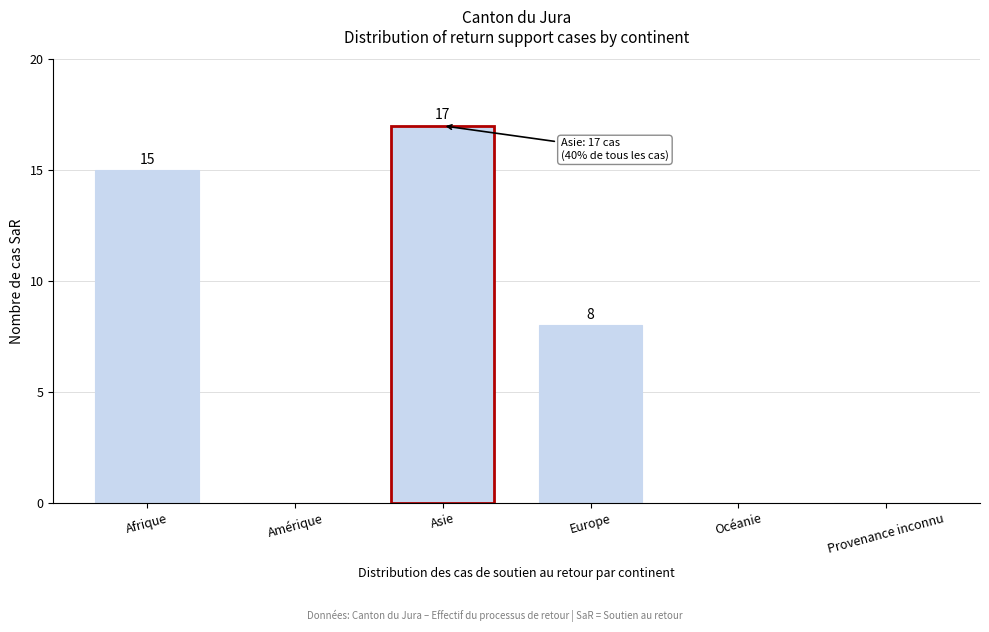

What is the ratio of the value at Afrique to the value at Asie?

0.9